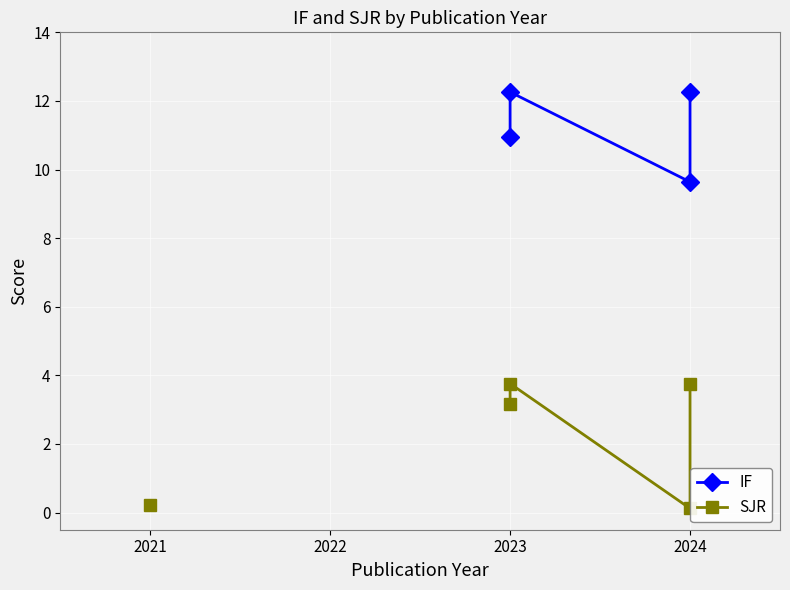

How many values in the IF series are below 12?

2